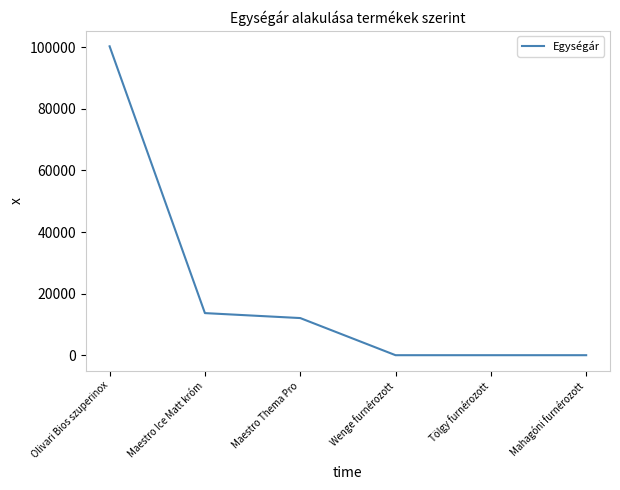

Which has a higher value, Mahagóni furnérozott or Maestro Thema Pro?

Maestro Thema Pro